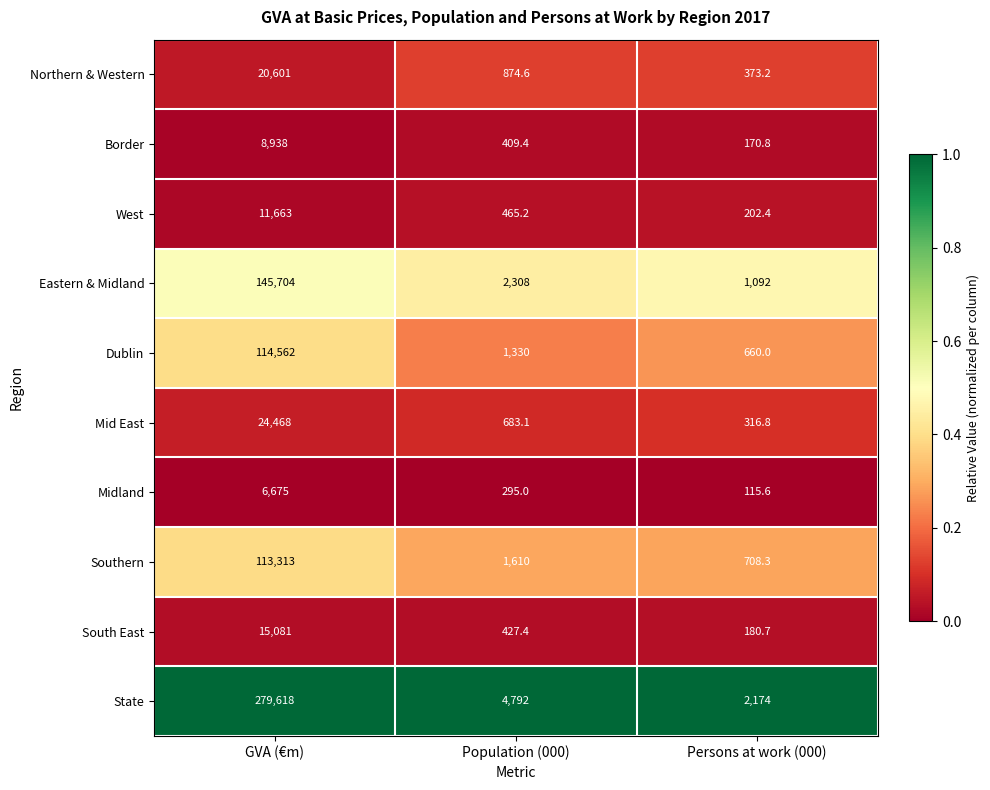

What is the total value across all series at GVA (€m)?

740623.0